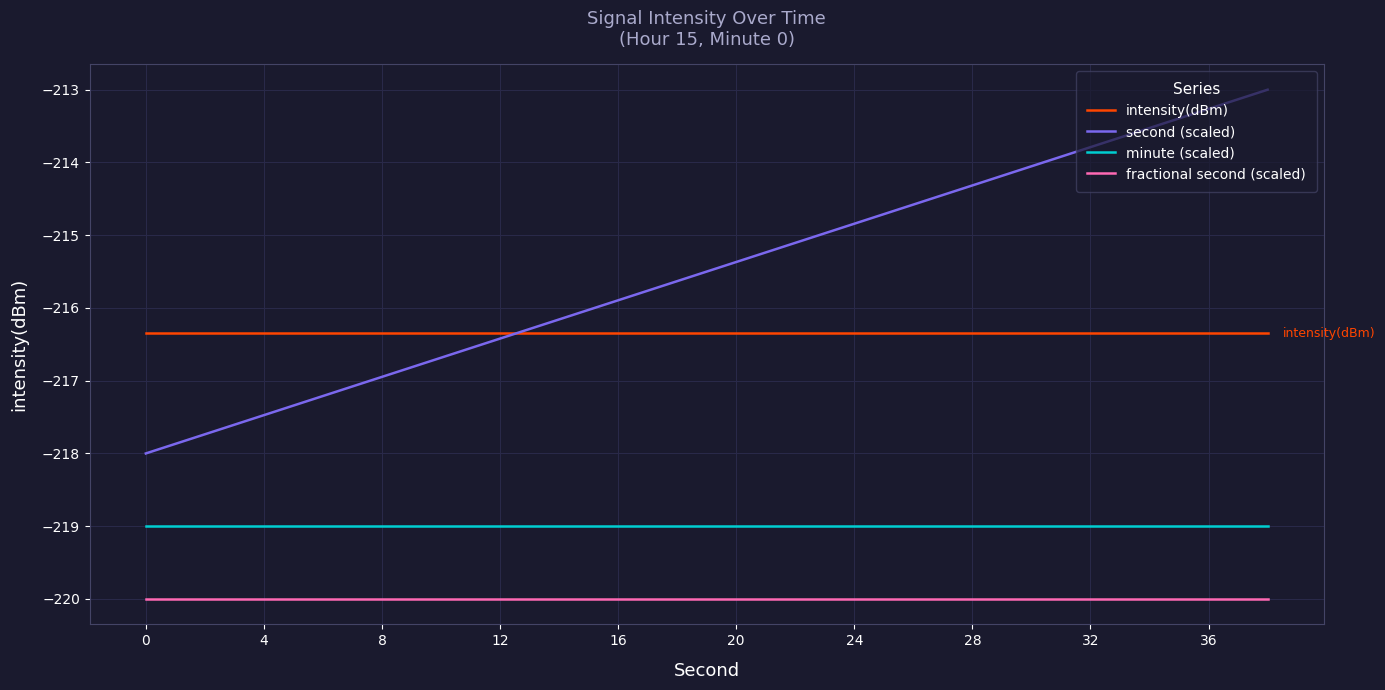

True or false: fractional second (scaled) and second (scaled) intersect in this chart.

False